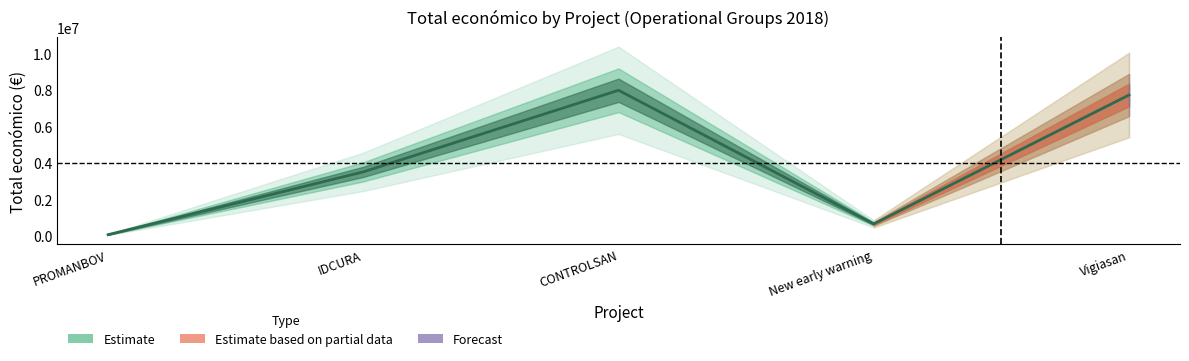

Where is the data nearest to the value 4021625?

IDCURA